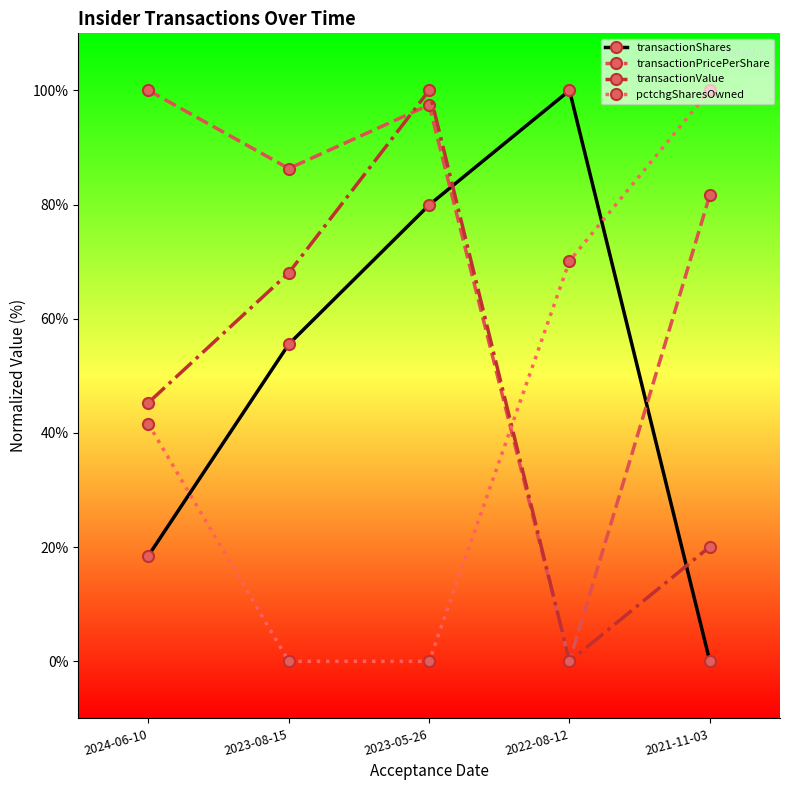

At how many categories does at least one series exceed 23?

5